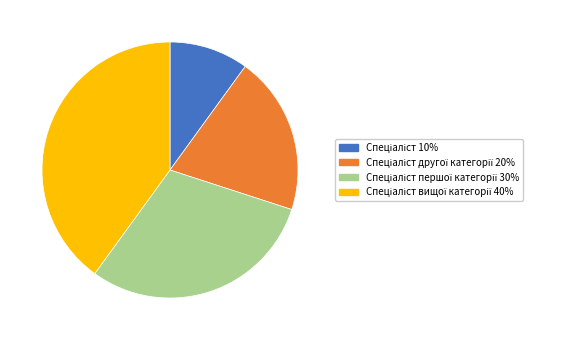

Does any single category account for the majority?

No